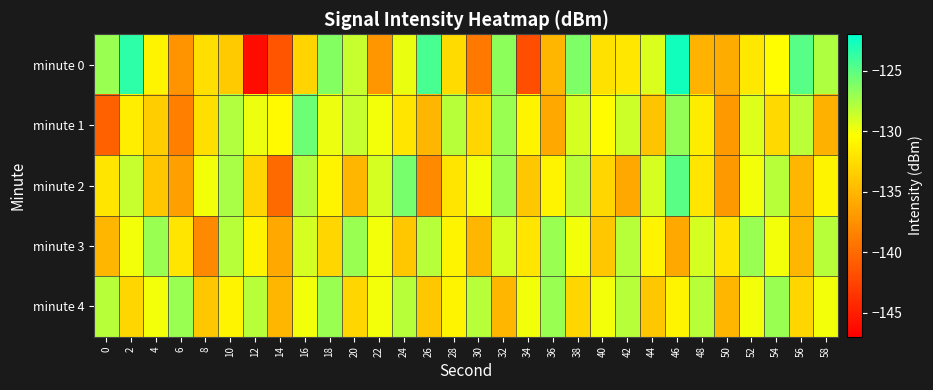

Which series has the largest total across all categories?

minute 4